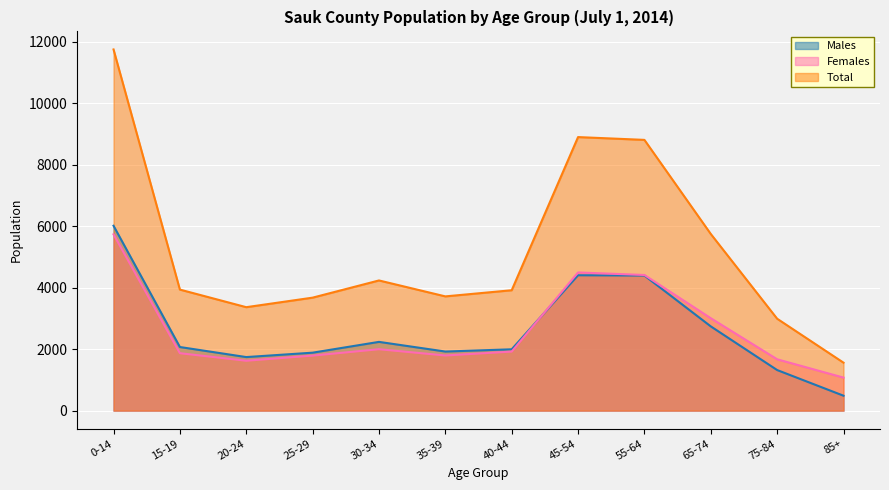

What position from the right is 75-84?

2